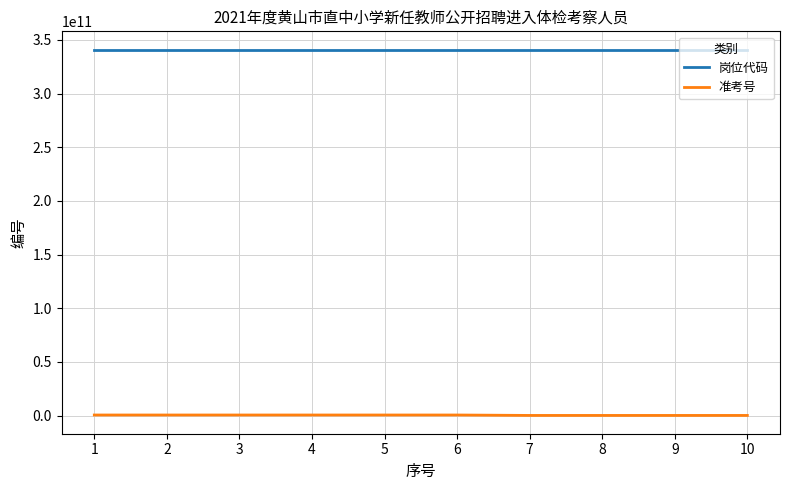

True or false: 岗位代码 and 准考号 cross at least once.

False